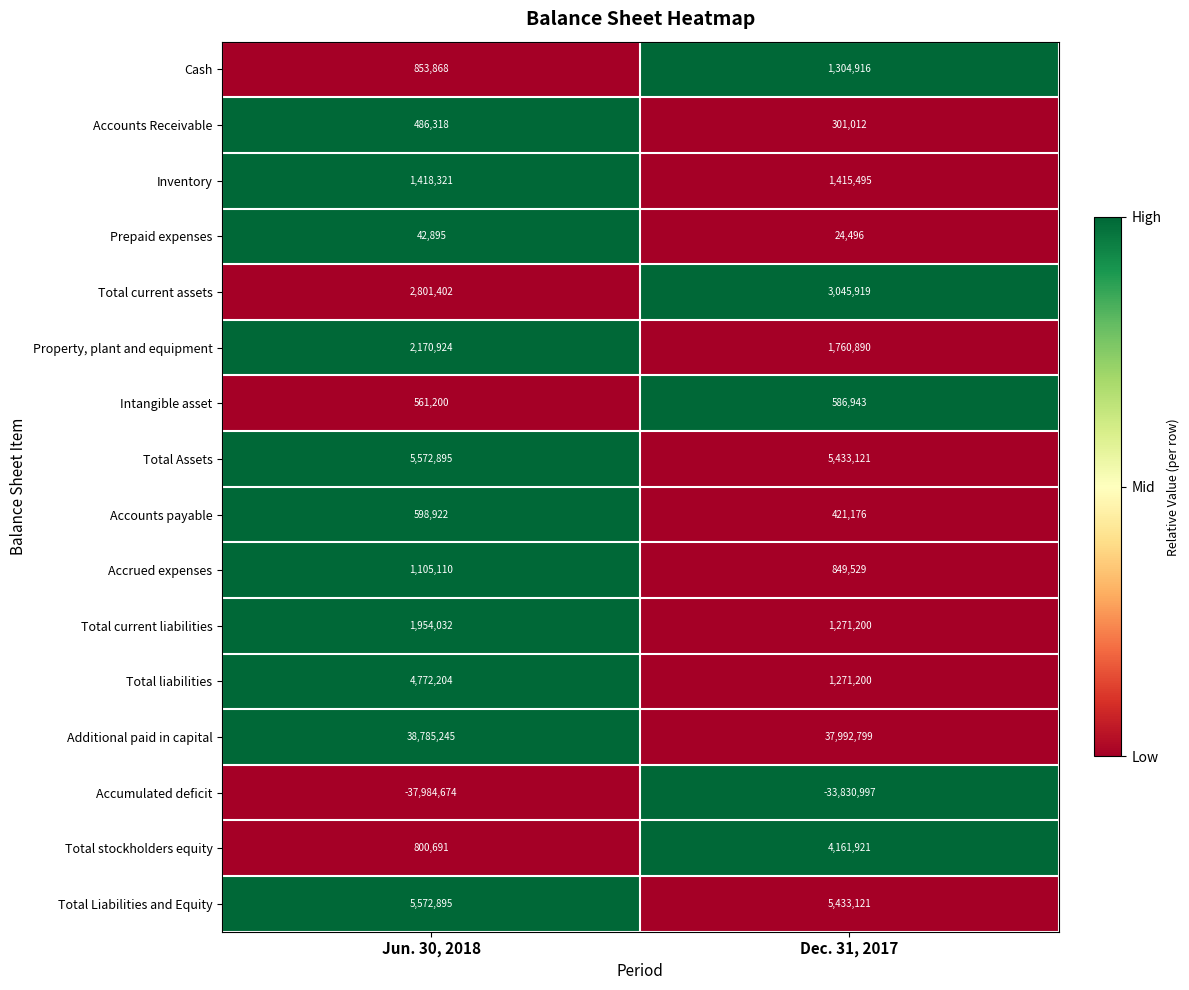

Which series has the largest total across all categories?

Additional paid in capital